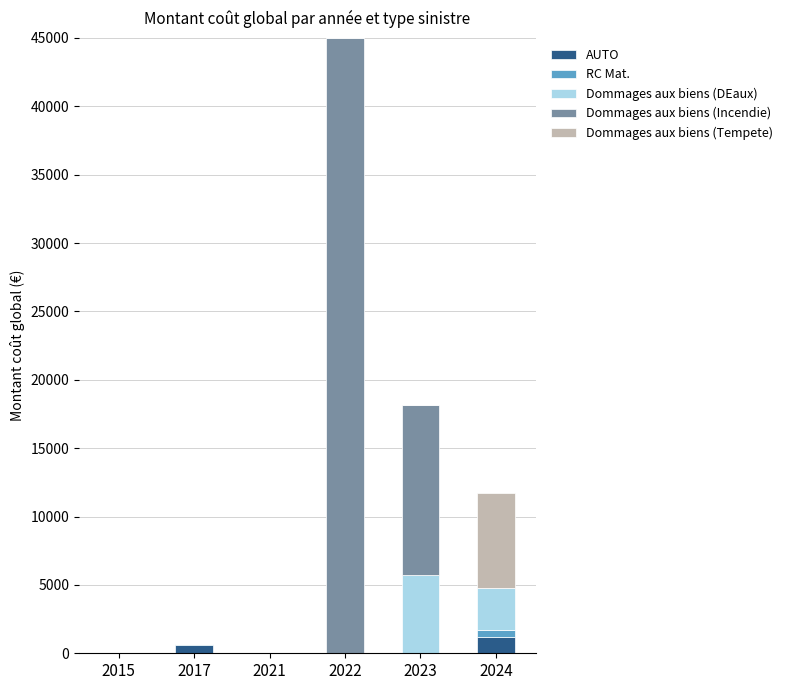

Reading left to right, what are the values for AUTO?

2015=0.0	2017=586.4	2021=0.0	2022=0.0	2023=0.0	2024=1155.7